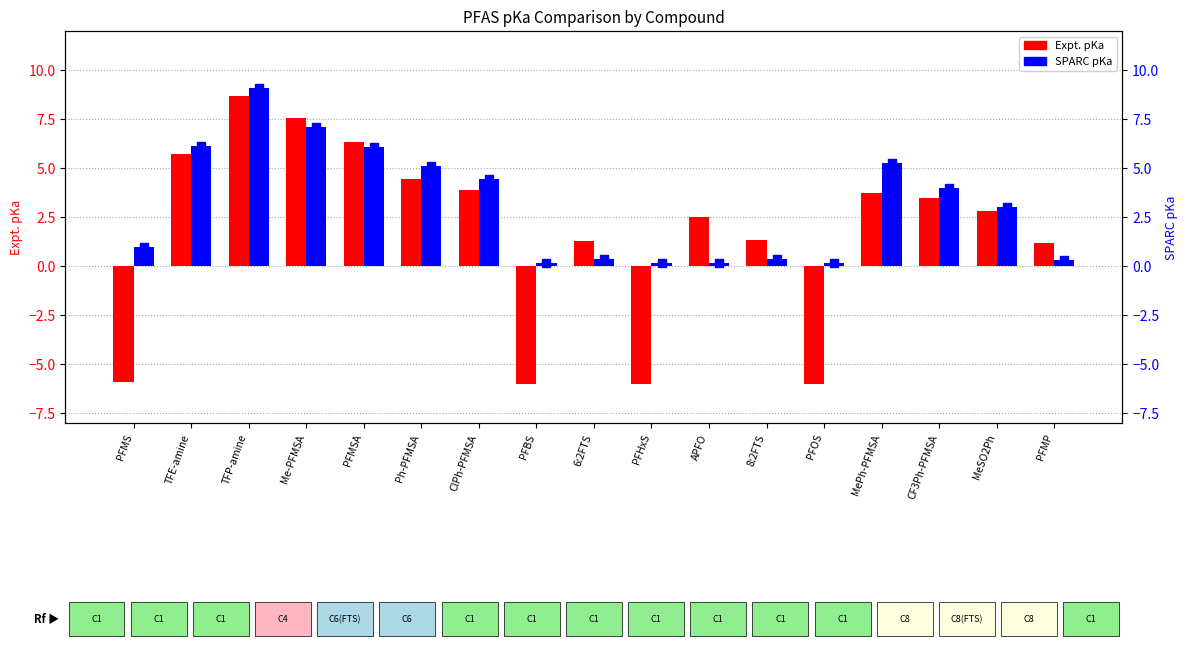

At how many categories does at least one series exceed 0?

17